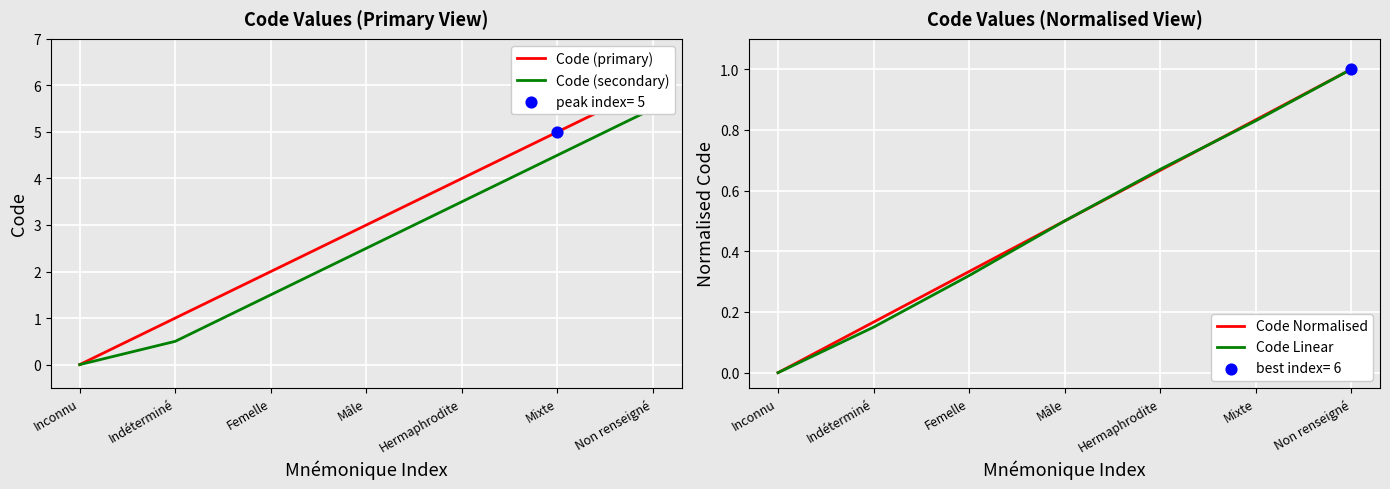

What are all the series names shown in the legend?

Code (primary), Code (secondary), Code Normalised, Code Linear